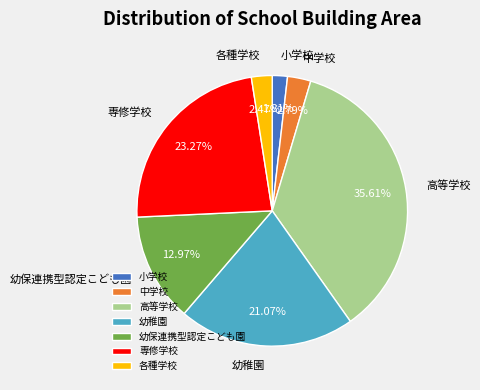

Between 小学校 and 専修学校, which is larger?

専修学校